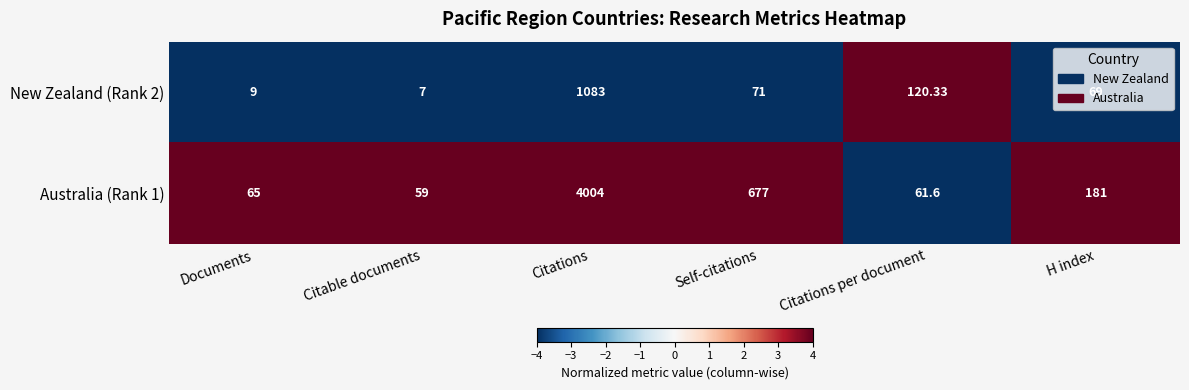

Where is Australia (Rank 1) nearest to the value 2031?

Self-citations